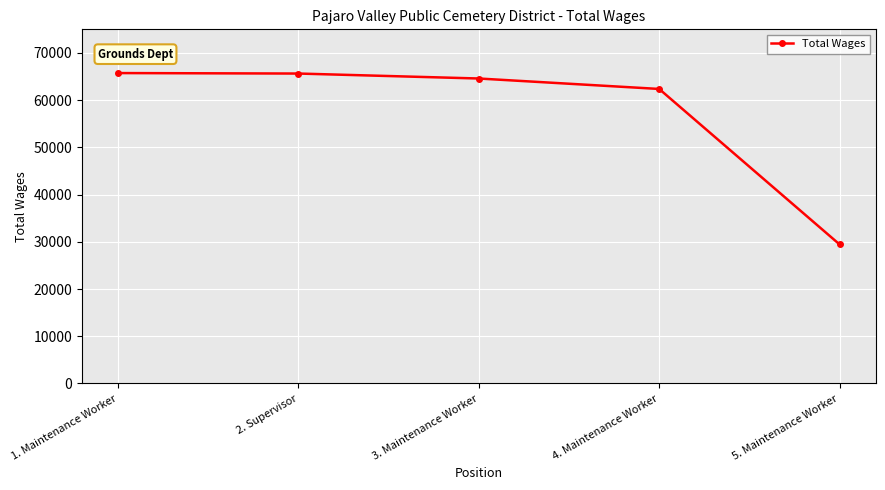

What is the ratio of the value at 5. Maintenance Worker to the value at 4. Maintenance Worker?

0.5